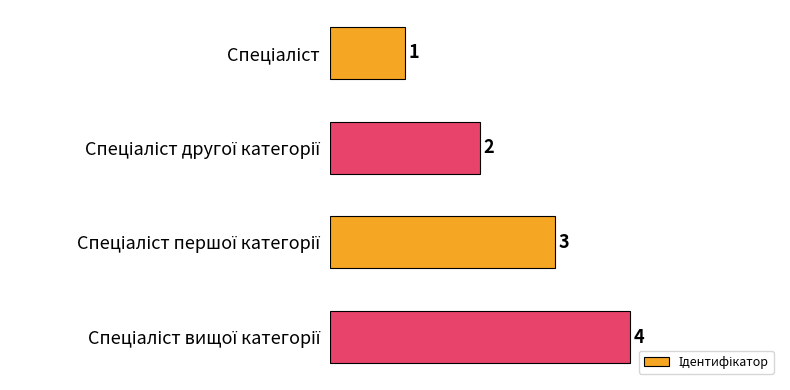

What is the value of the 4th bar from the top?

4